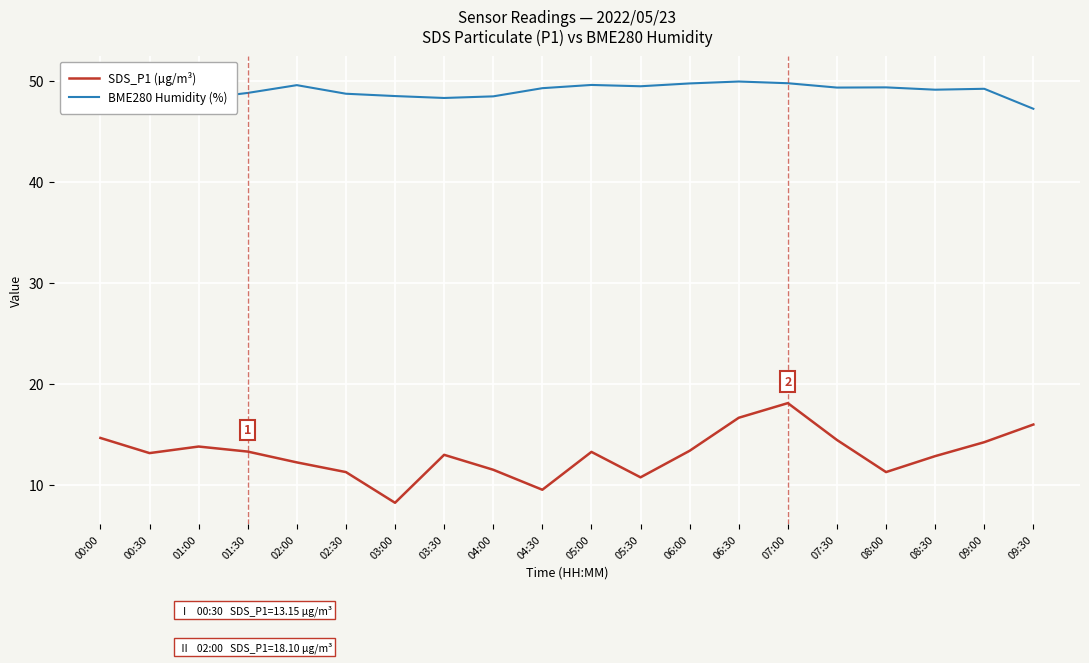

List the labels in order of SDS_P1 (µg/m³) value, smallest first.

03:00, 04:30, 05:30, 02:30, 08:00, 04:00, 02:00, 08:30, 03:30, 00:30, 05:00, 01:30, 06:00, 01:00, 09:00, 07:30, 00:00, 09:30, 06:30, 07:00